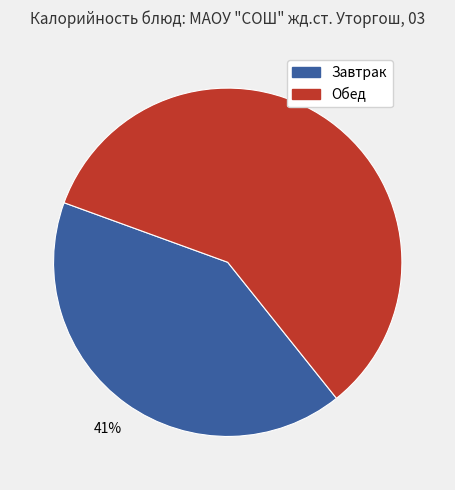

Does any single category account for the majority?

Yes